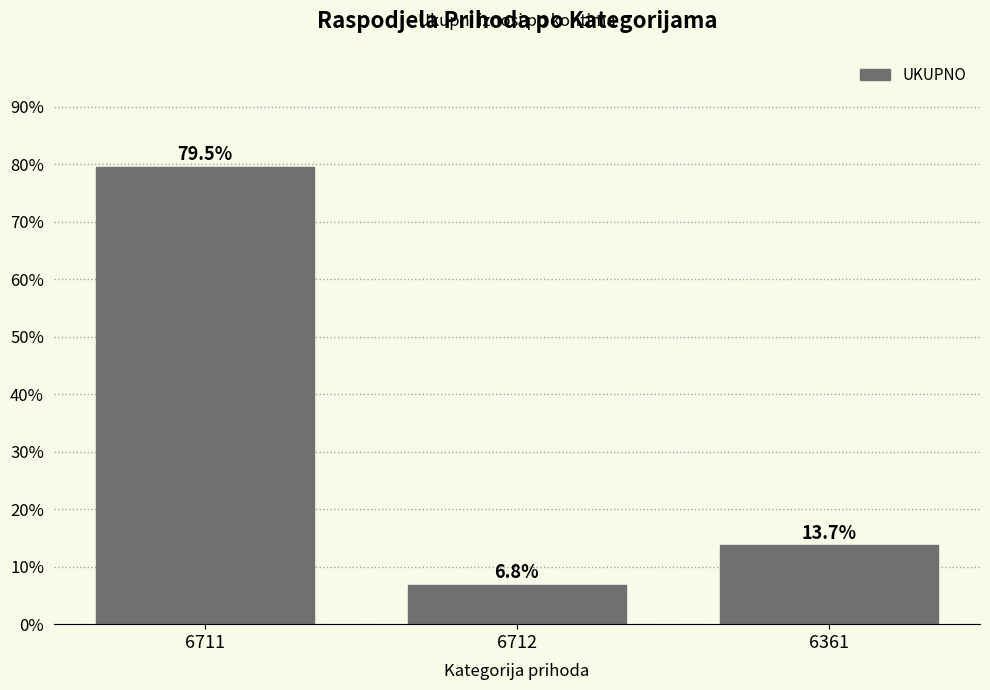

Reading right to left, what are all the values shown in this chart?

6361=13.7	6712=6.8	6711=79.5